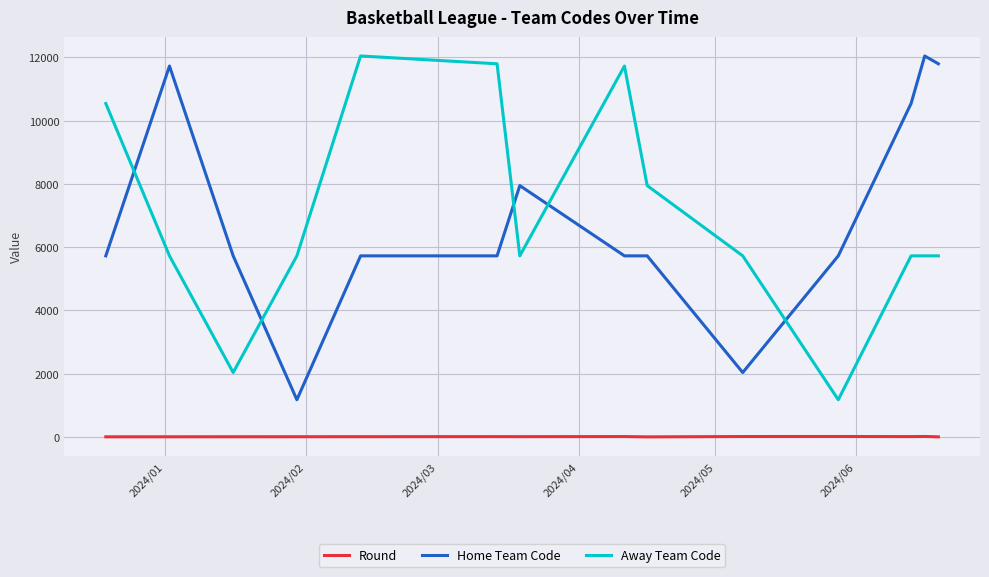

How many times do Away Team Code and Home Team Code cross each other?

5